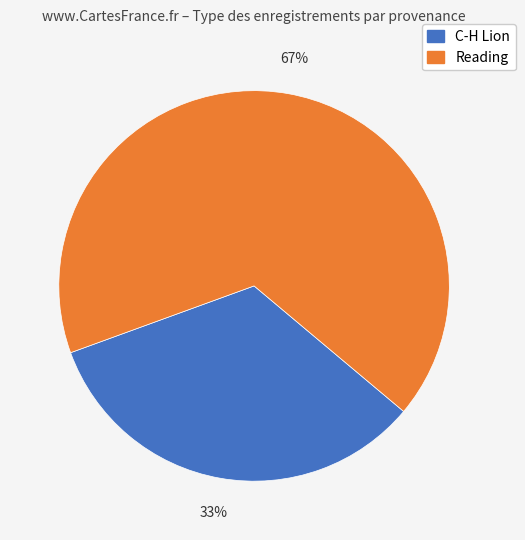

Which has a higher value, C-H Lion or Reading?

Reading